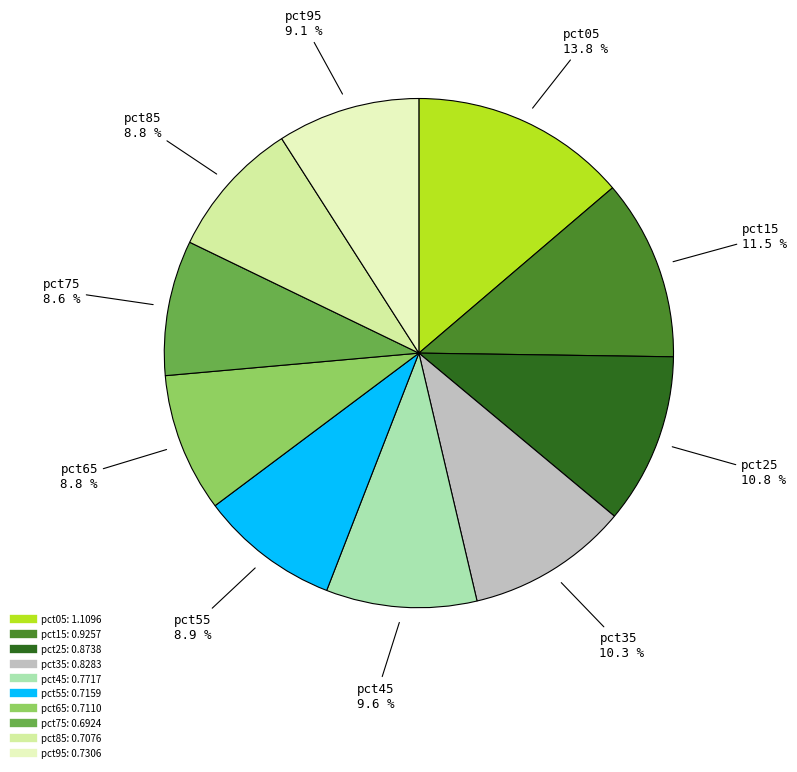

What portion of the pie excludes pct65?

91.2%